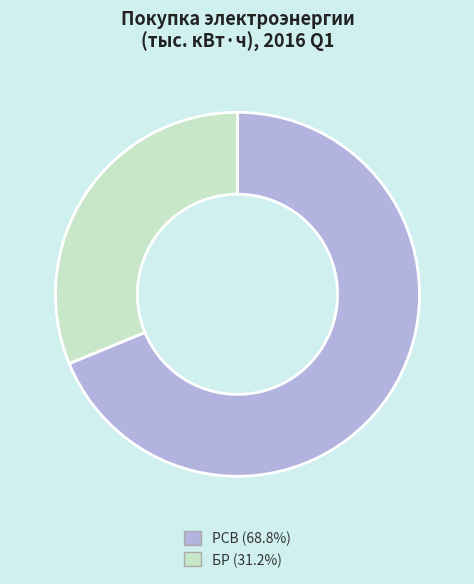

Is there a majority slice in this chart?

Yes